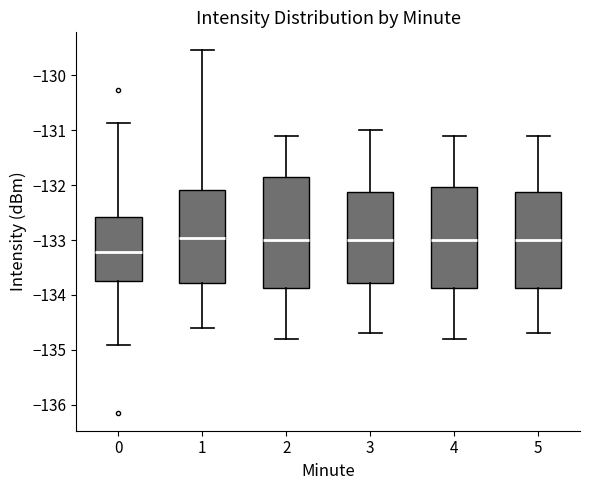

Reading left to right, read every box against the y-axis: the position of its median line, the range the box covers, and the ends of its whiskers. The values are not printed on the chart, so give them approximately, as read against the axis.

0: median -133.2, box -133.7 to -132.6, whiskers -134.9 to -130.9
1: median -133.0, box -133.8 to -132.1, whiskers -134.6 to -129.5
2: median -133.0, box -133.9 to -131.8, whiskers -134.8 to -131.1
3: median -133.0, box -133.8 to -132.1, whiskers -134.7 to -131.0
4: median -133.0, box -133.9 to -132.0, whiskers -134.8 to -131.1
5: median -133.0, box -133.9 to -132.1, whiskers -134.7 to -131.1